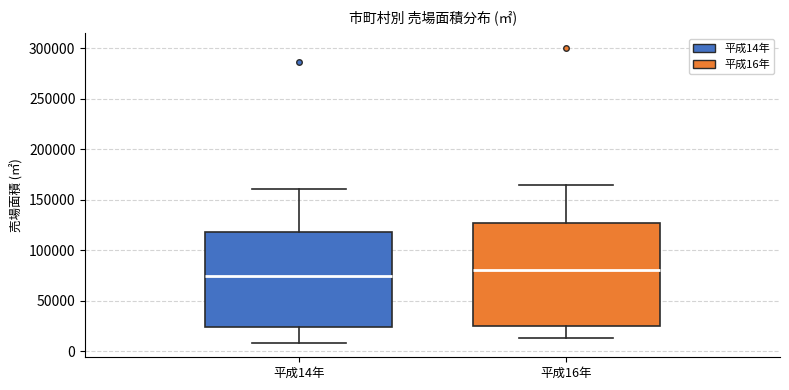

Where does the lower whisker of the box for 平成16年 end on the y-axis? The values are not printed on the chart, so give them approximately, as read against the axis.

15000